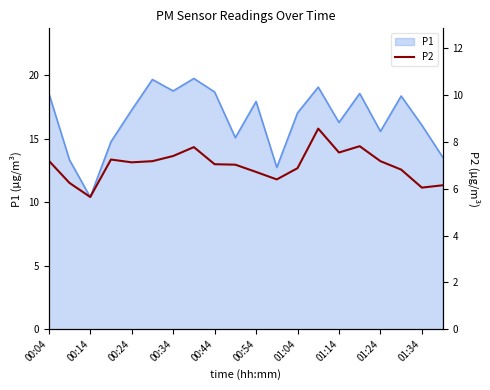

True or false: P1 has a value of 22.2 at 01:34.

False